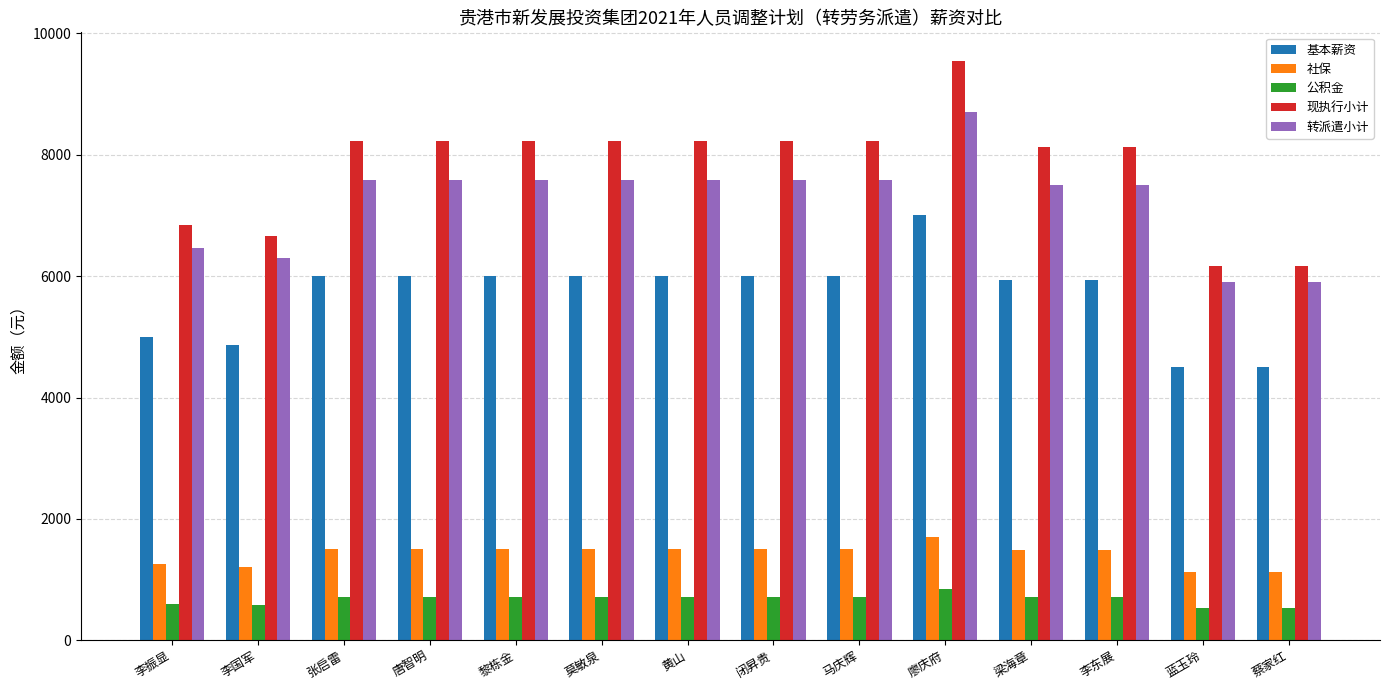

Between 李振显 and 马庆辉, which series saw the biggest shift?

现执行小计